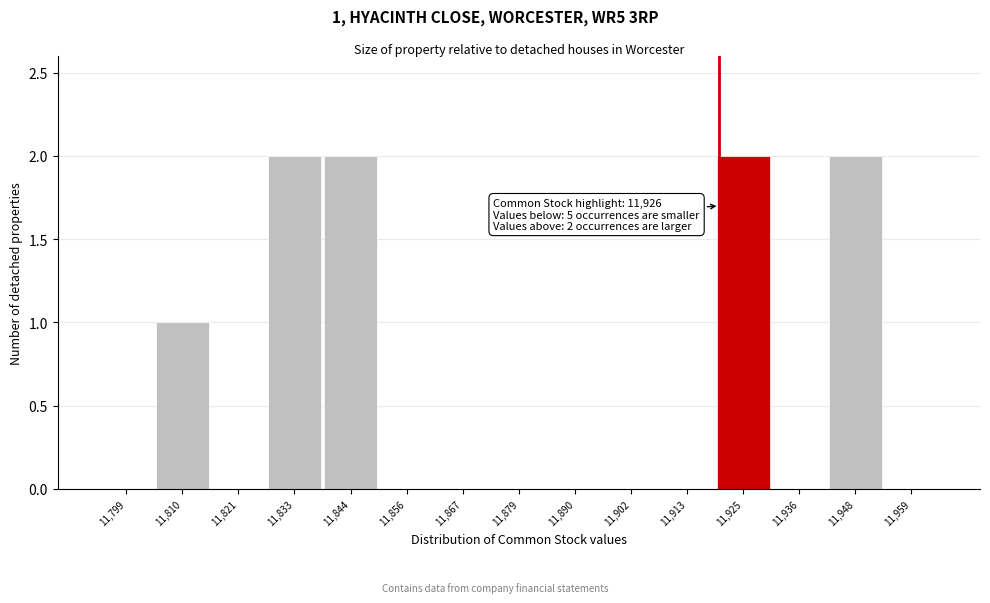

Reading right to left, extract all data points from this chart.

11,959=0	11,948=2	11,936=0	11,925=2	11,913=0	11,902=0	11,890=0	11,879=0	11,867=0	11,856=0	11,844=2	11,833=2	11,821=0	11,810=1	11,799=0